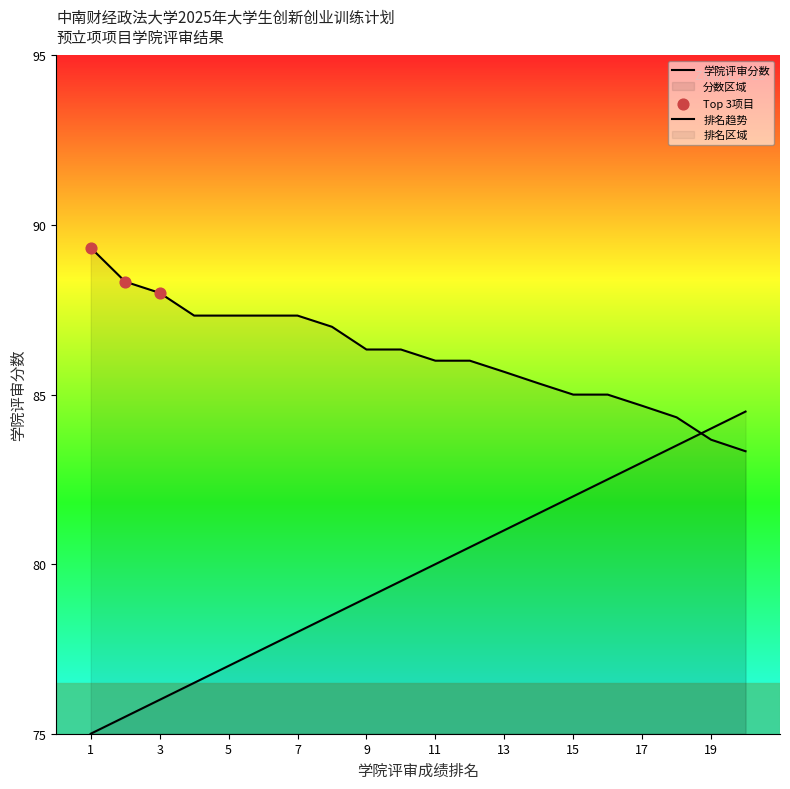

Which series contains the highest Y value?

学院评审分数